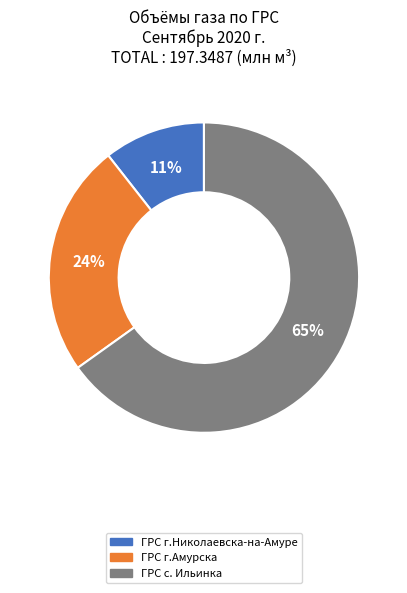

Which category has the biggest portion of the pie?

ГРС с. Ильинка